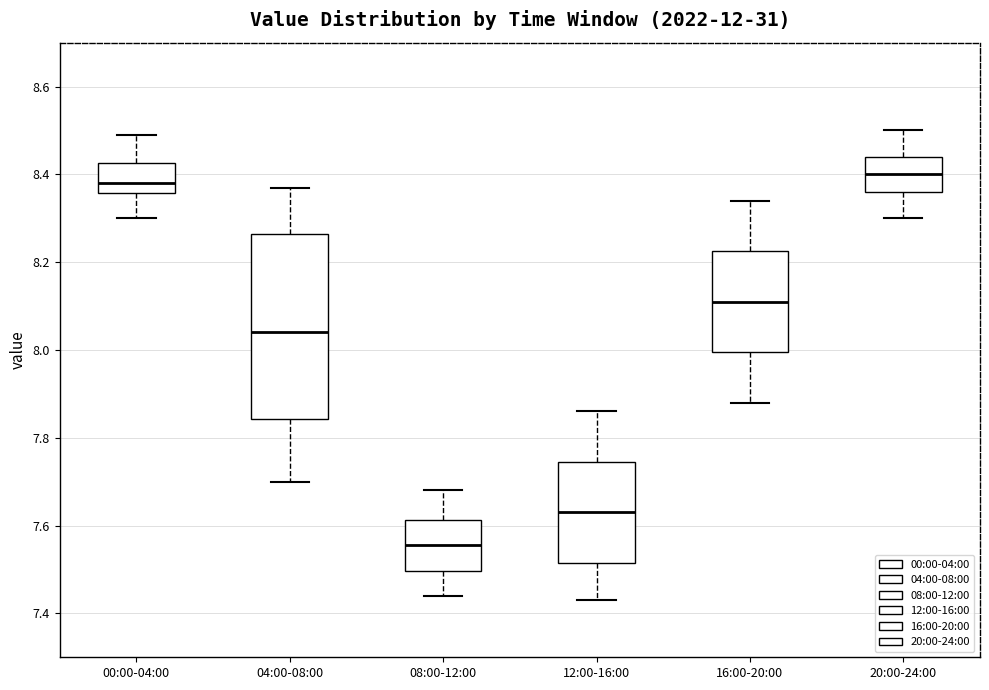

Which box's median line is the lowest?

08:00-12:00